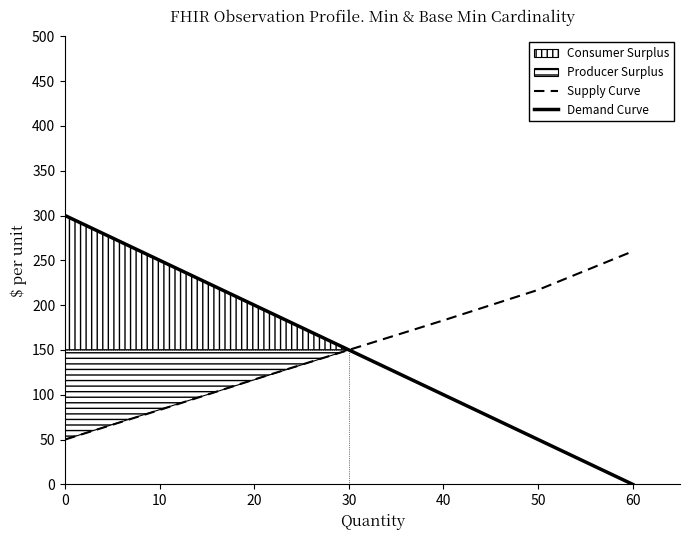

What is the greatest value displayed?

300